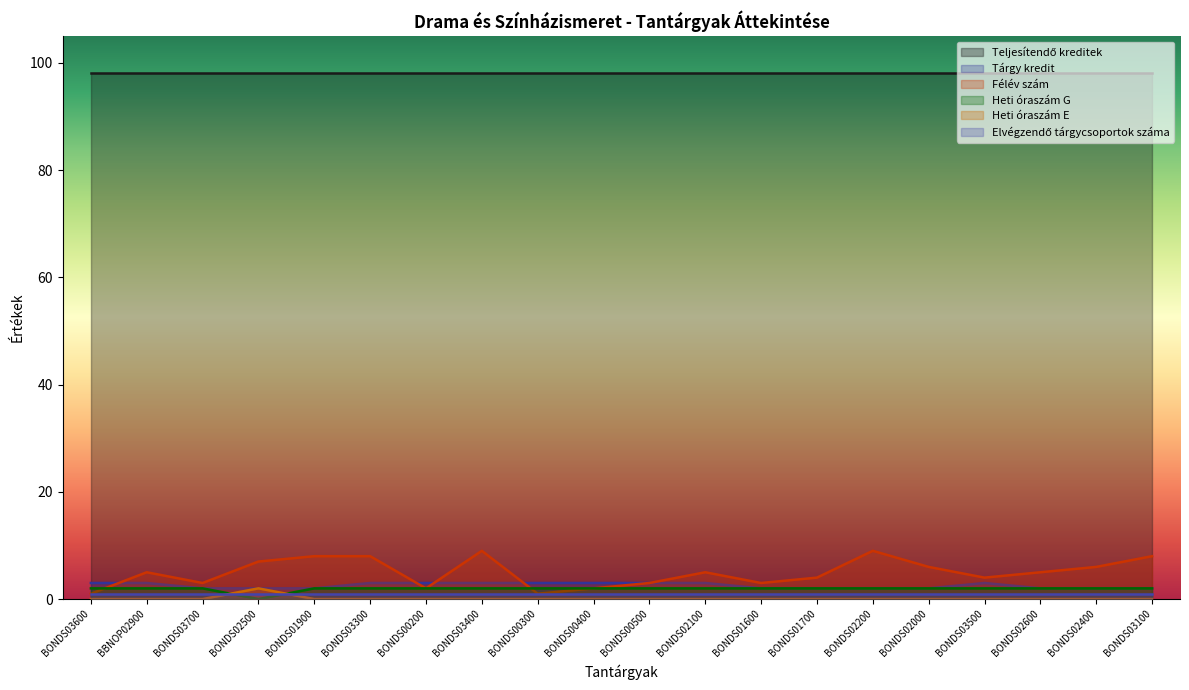

What is the average value of the Heti óraszám G series?

2